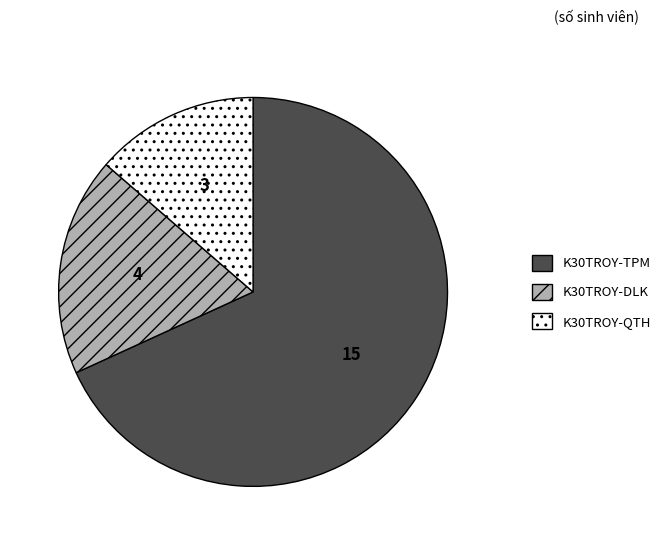

What is the majority slice?

K30TROY-TPM